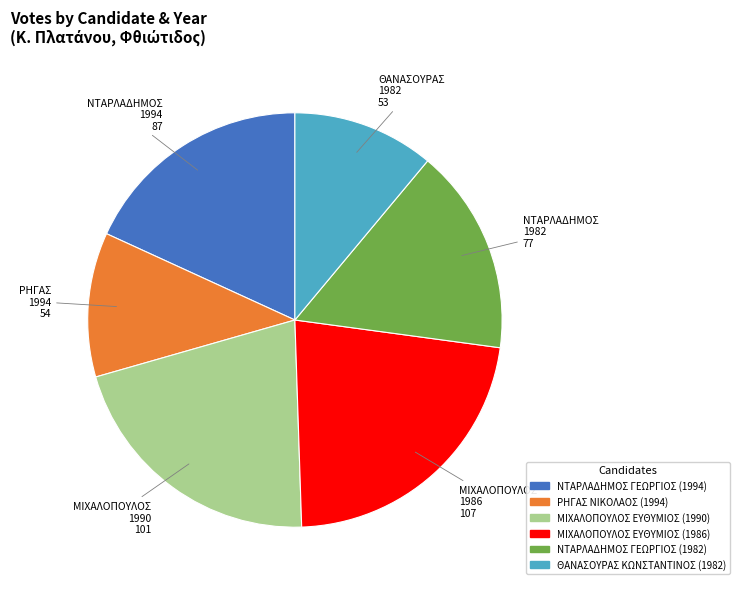

Is it true that ΜΙΧΑΛΟΠΟΥΛΟΣ ΕΥΘΥΜΙΟΣ (1990) is 15% of the pie?

False